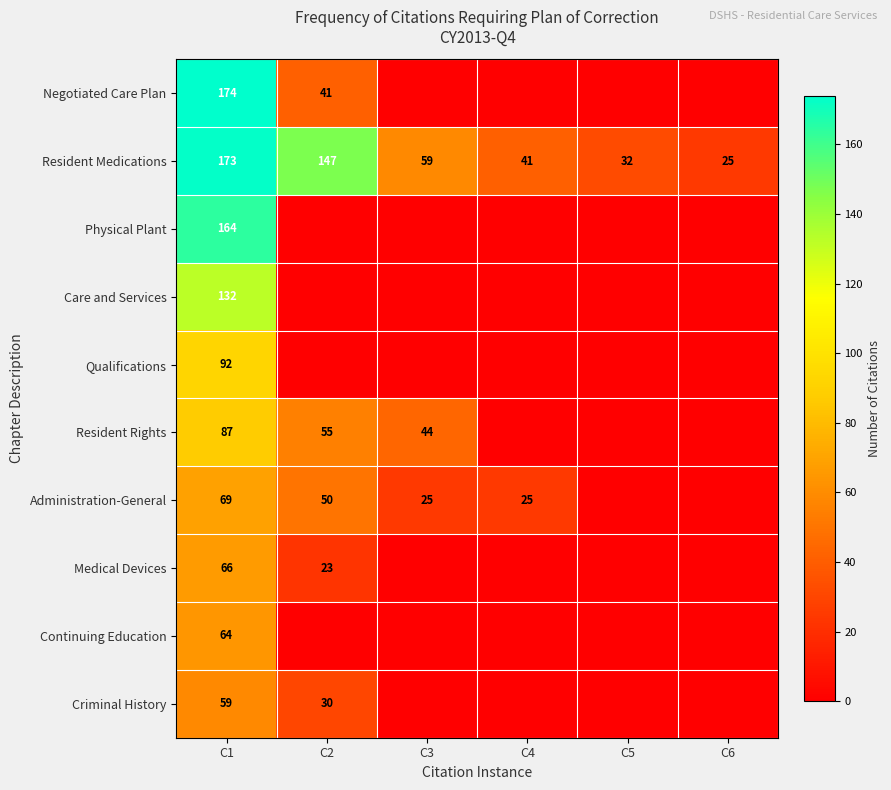

The Physical Plant series shows 240 at C1. True or false?

False